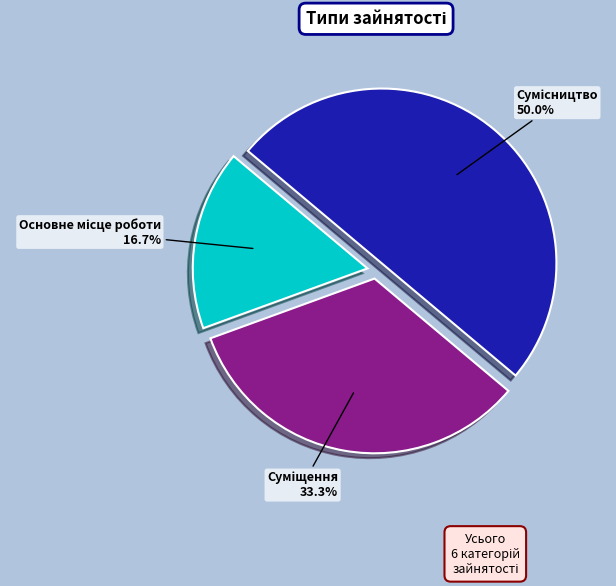

Which category has the biggest portion of the pie?

Сумісництво